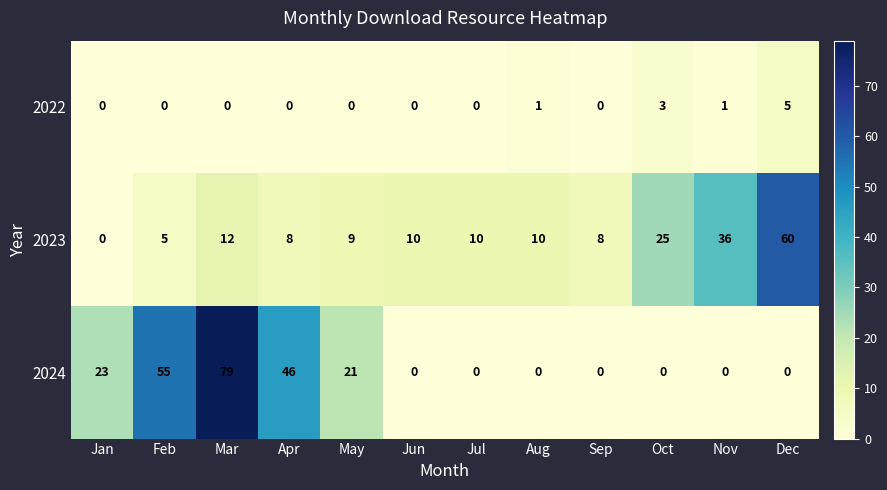

Rank the series by their maximum value, from highest to lowest.

2024, 2023, 2022